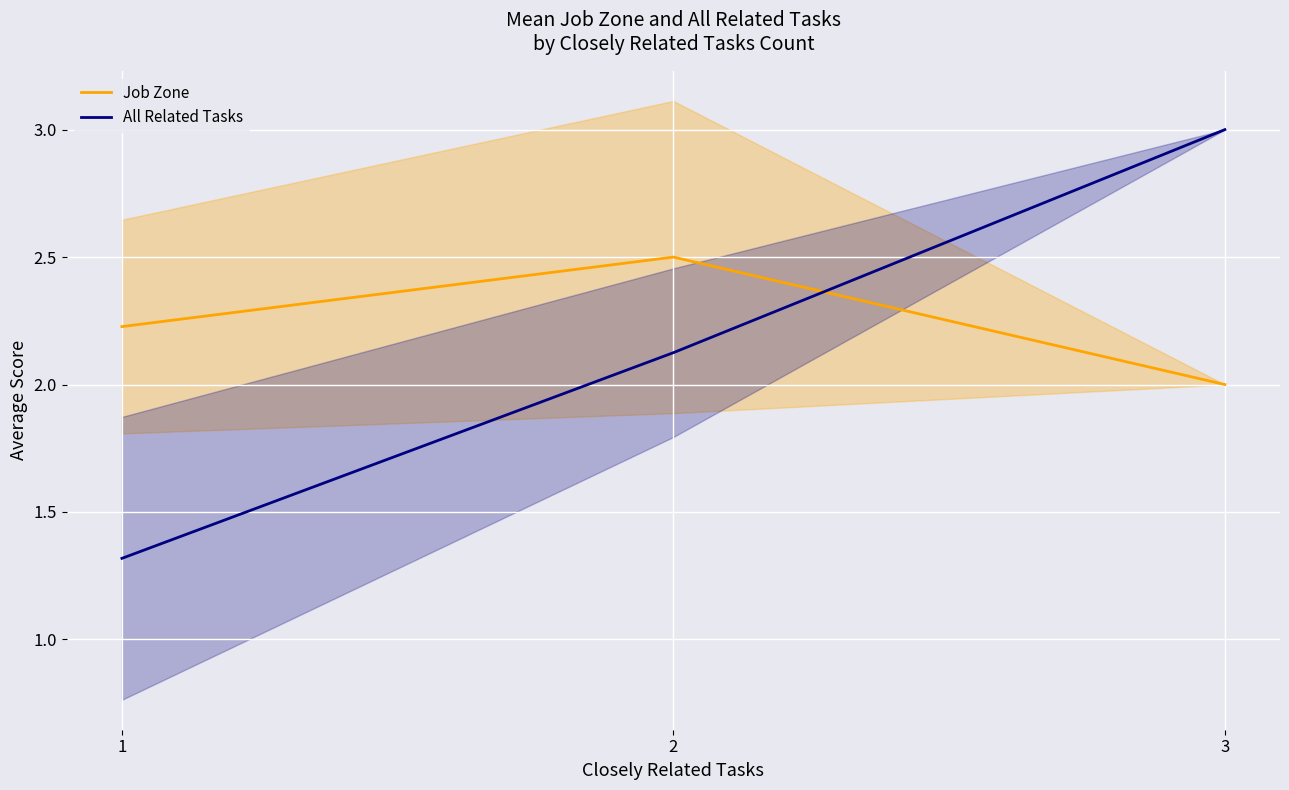

Which series changed the most between 1 and 2?

All Related Tasks